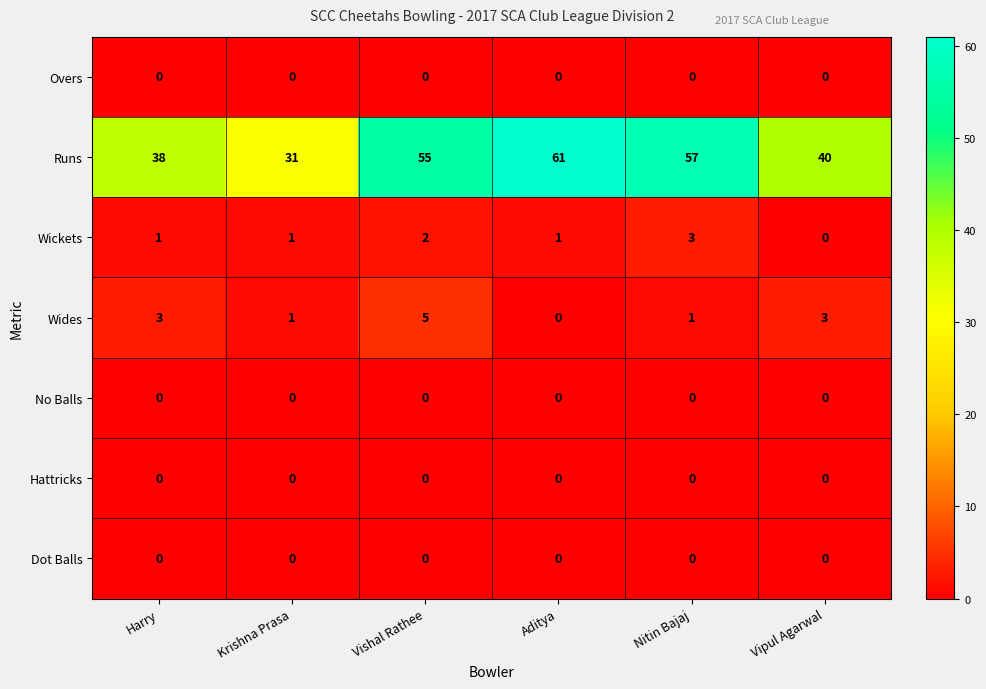

True or false: Runs has a value of 69 at Vipul Agarwal.

False